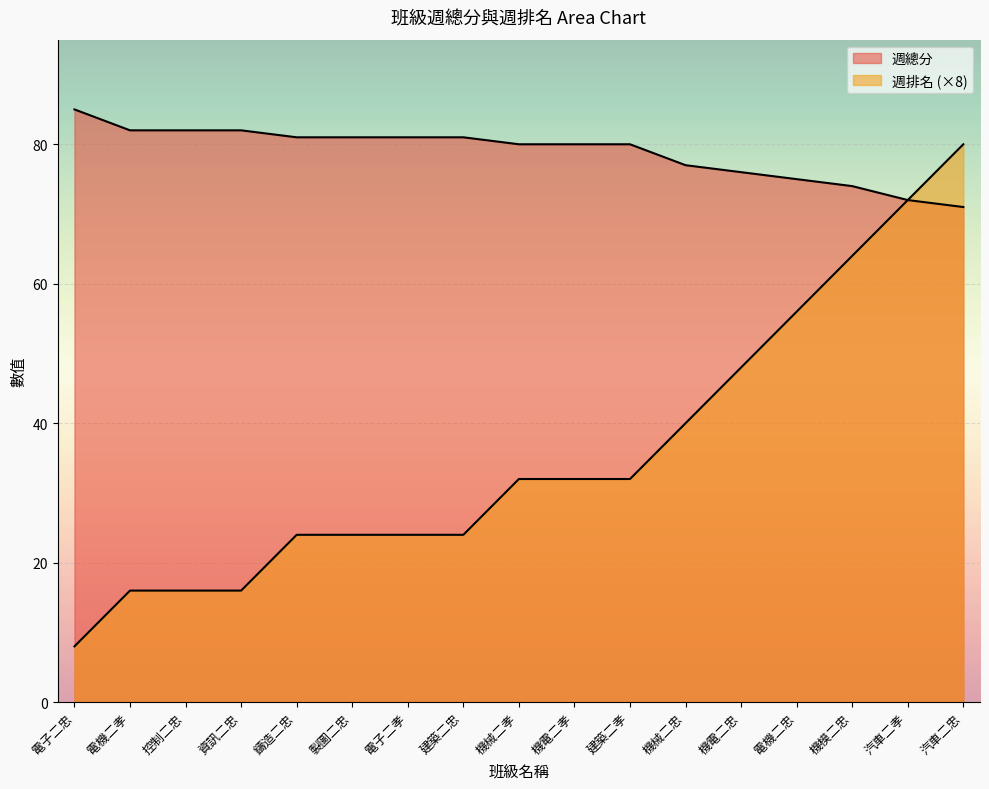

Is the value of 週總分 at 機模二忠 greater than the value of 週排名 at 製圖二忠?

Yes